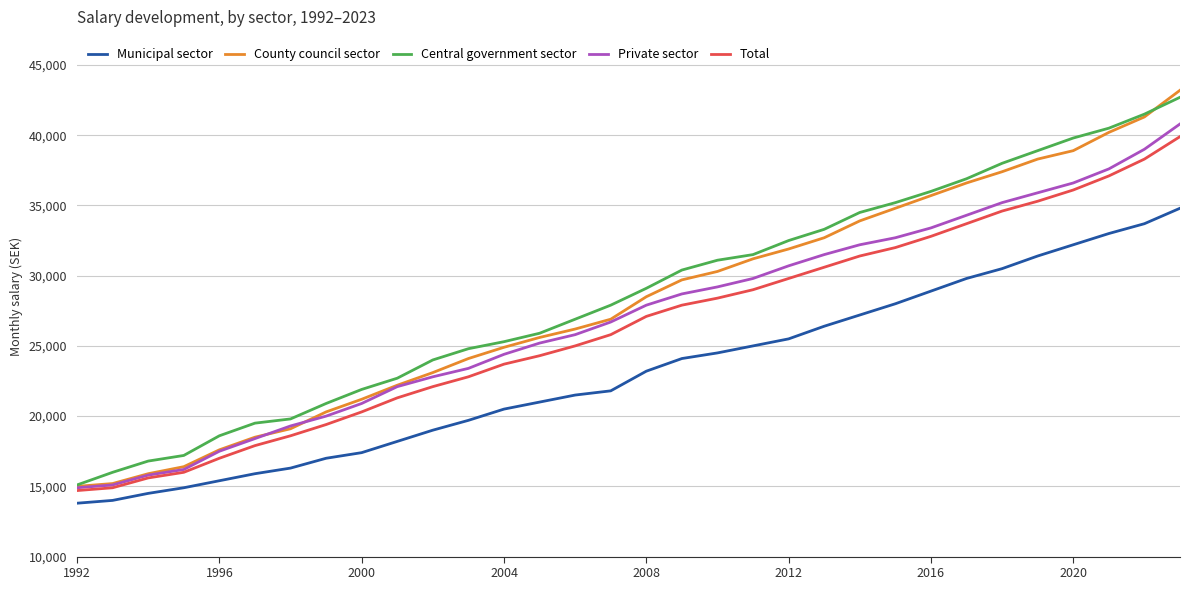

What is the minimum value for Central government sector?

15100